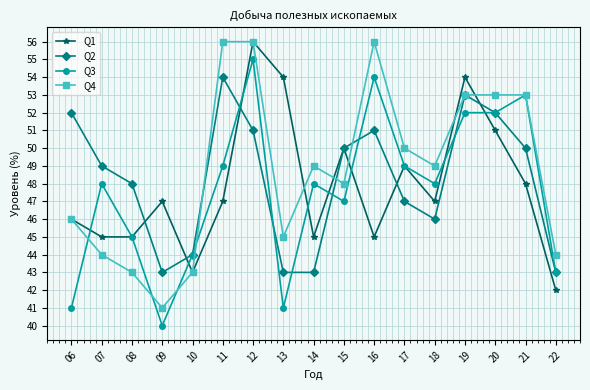

Reading right to left, transcribe all the data shown in this chart.

Q1: 22=42	21=48	20=51	19=54	18=47	17=49	16=45	15=50	14=45	13=54	12=56	11=47	10=43	09=47	08=45	07=45	06=46
Q2: 22=43	21=50	20=52	19=53	18=46	17=47	16=51	15=50	14=43	13=43	12=51	11=54	10=44	09=43	08=48	07=49	06=52
Q3: 22=43	21=53	20=52	19=52	18=48	17=49	16=54	15=47	14=48	13=41	12=55	11=49	10=44	09=40	08=45	07=48	06=41
Q4: 22=44	21=53	20=53	19=53	18=49	17=50	16=56	15=48	14=49	13=45	12=56	11=56	10=43	09=41	08=43	07=44	06=46